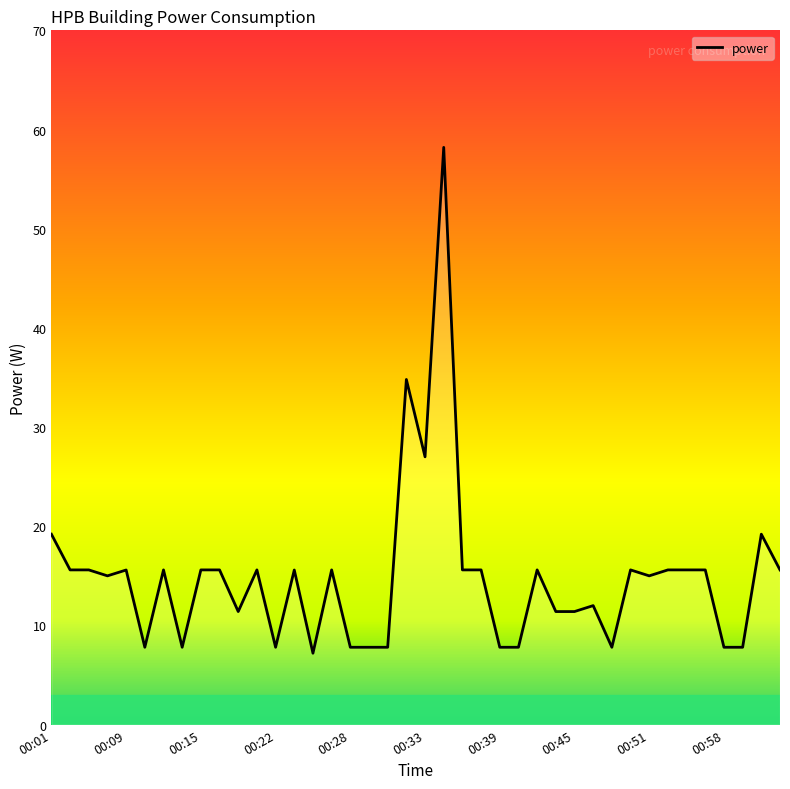

What is the average value?

14.8